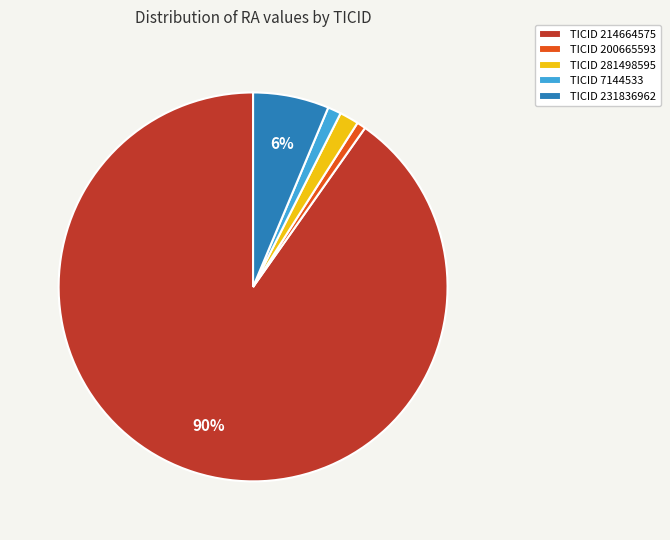

To the nearest percent, what percentage of the pie is TICID 200665593?

1%